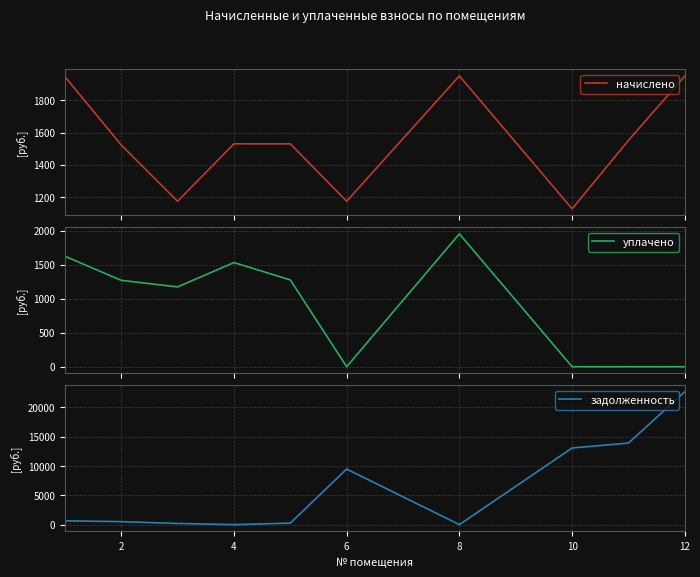

What is the highest value of the начислено series?

1952.1